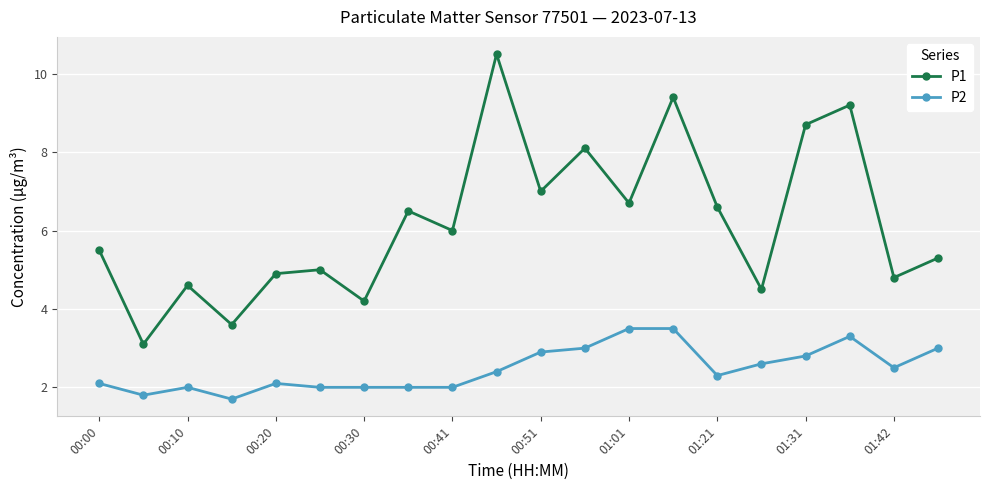

Rank the series by their maximum value, from lowest to highest.

P2, P1